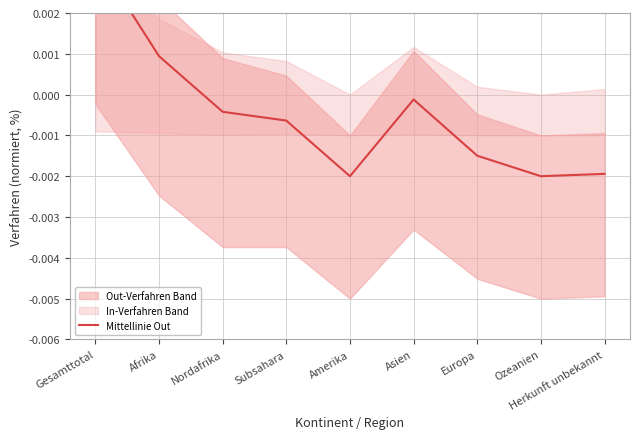

List the labels in order of value, largest first.

Gesamttotal, Afrika, Asien, Nordafrika, Subsahara, Europa, Herkunft unbekannt, Amerika, Ozeanien